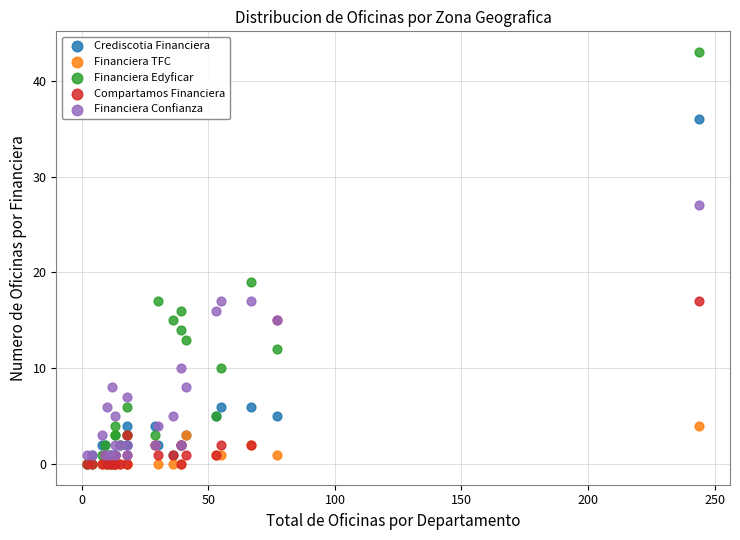

Across all series, what Y value is closest to 21?

19